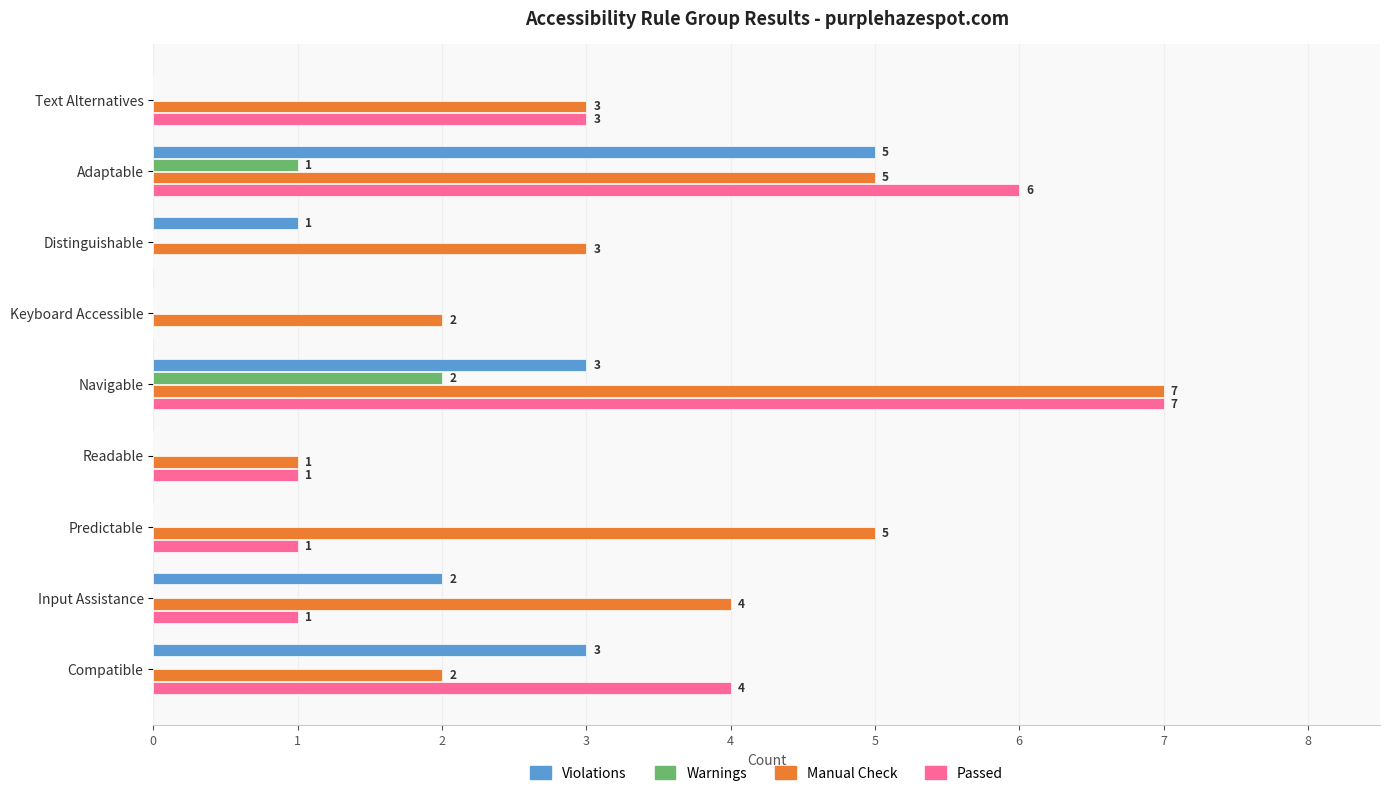

What is the highest value of the Manual Check series?

7